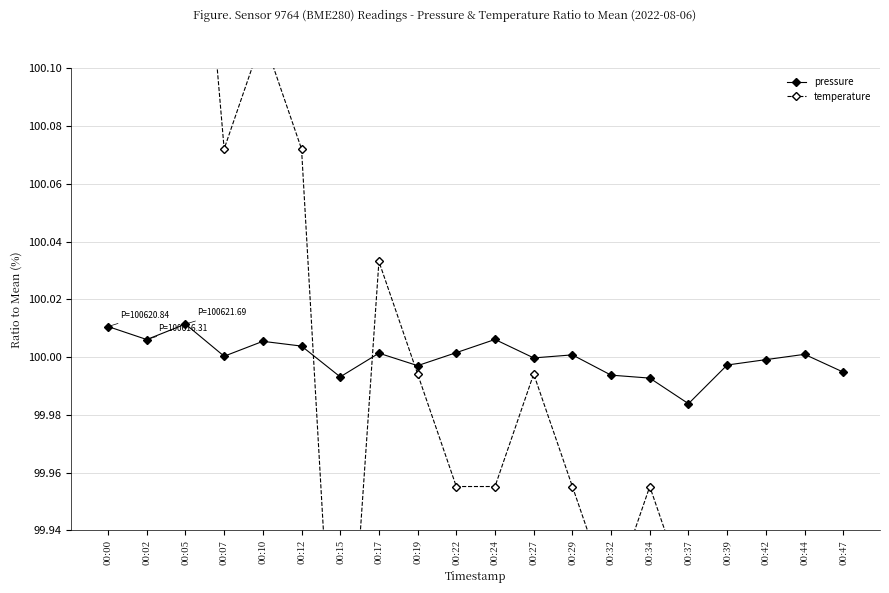

What is the value of the temperature point at the 10th from the left?

100.0